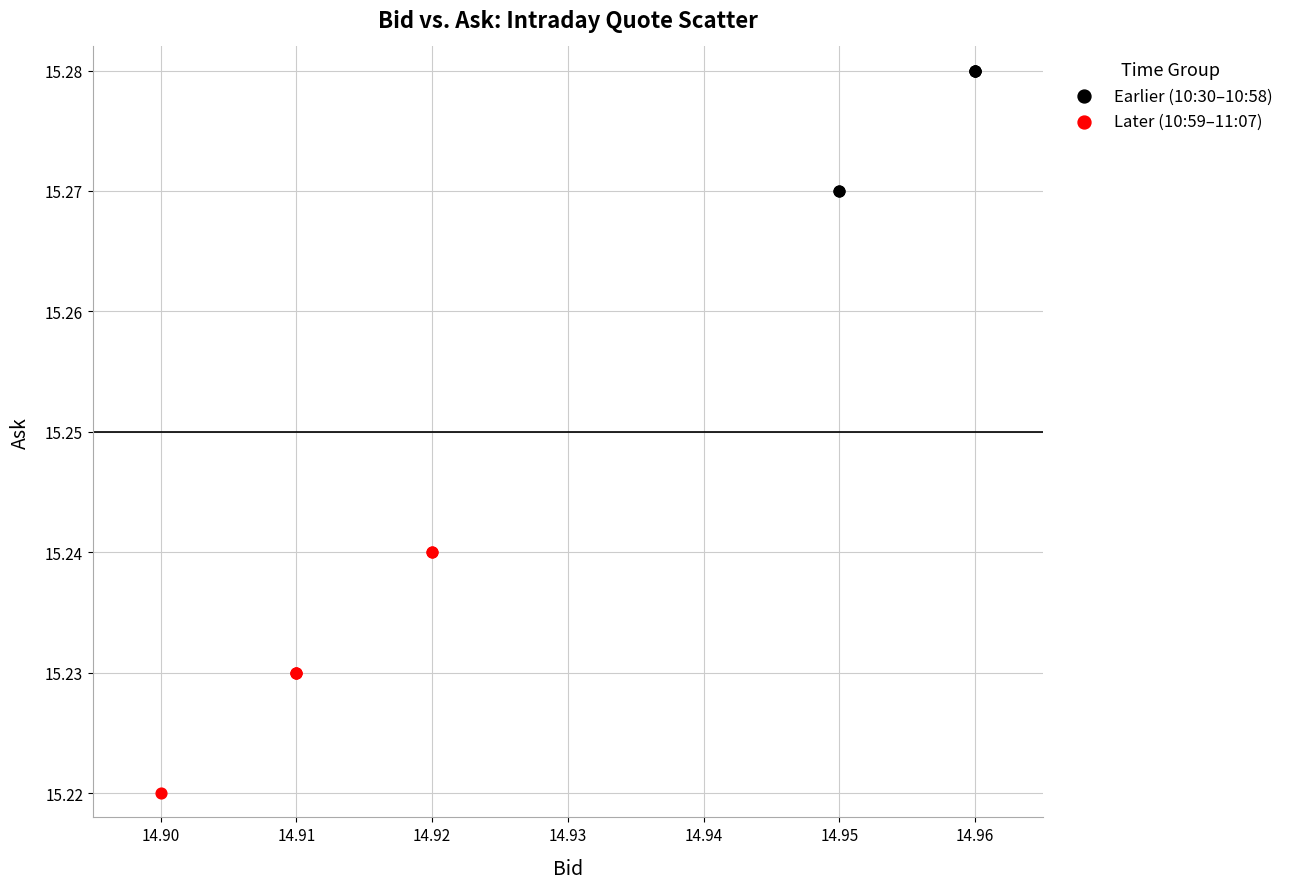

Which series reaches the maximum Y coordinate?

Earlier (10:30–10:58)